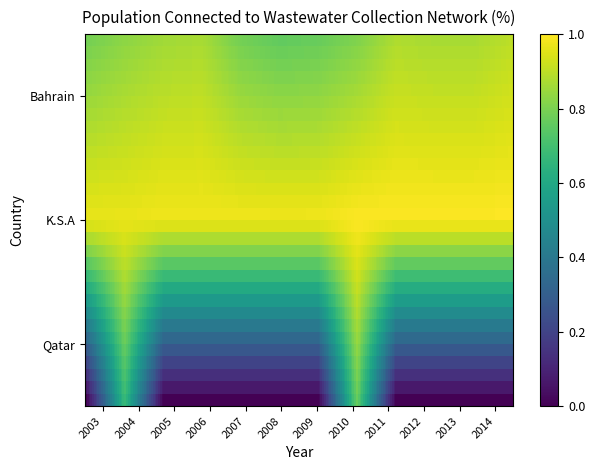

Read the K.S.A value at 2008.

1.0